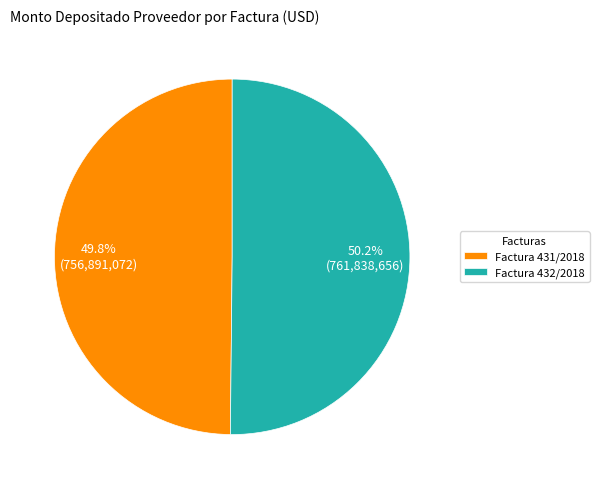

Approximately how many times larger is the value at Factura 432/2018 compared to Factura 431/2018?

1.0